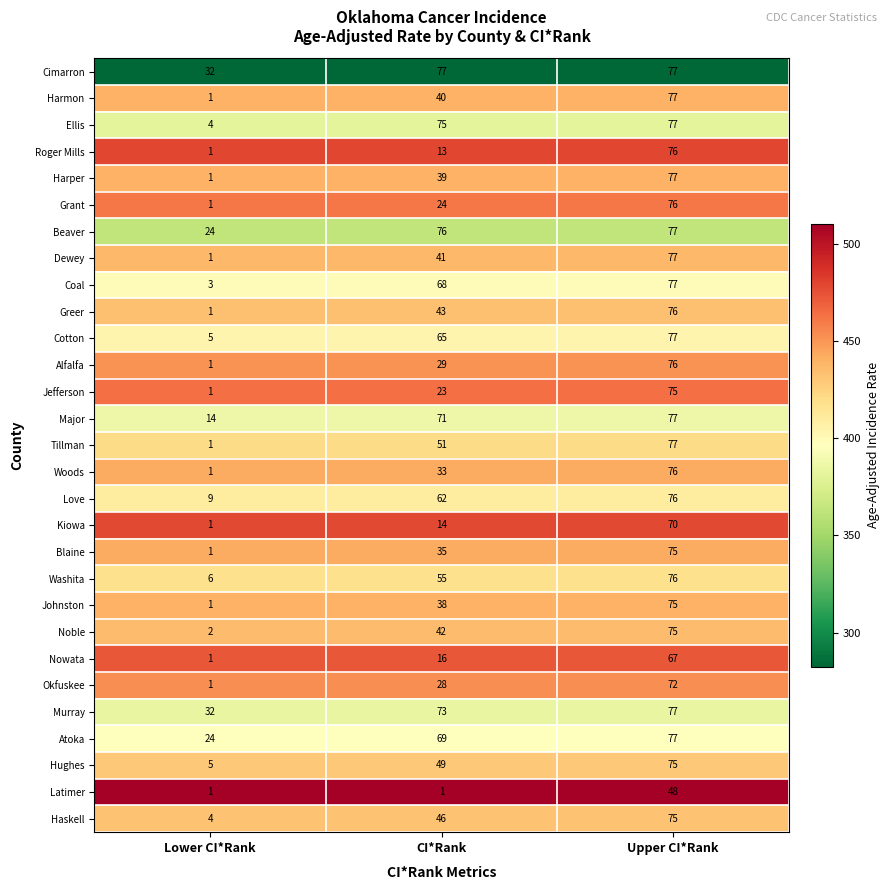

Count the number of categories in the chart.

3